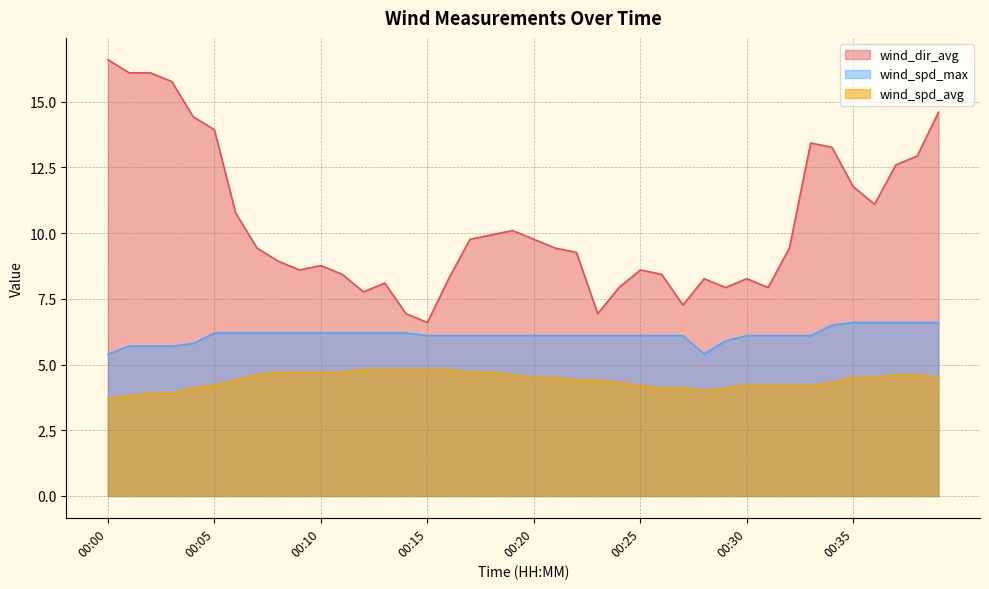

What is the highest value of the wind_spd_max series?

6.6